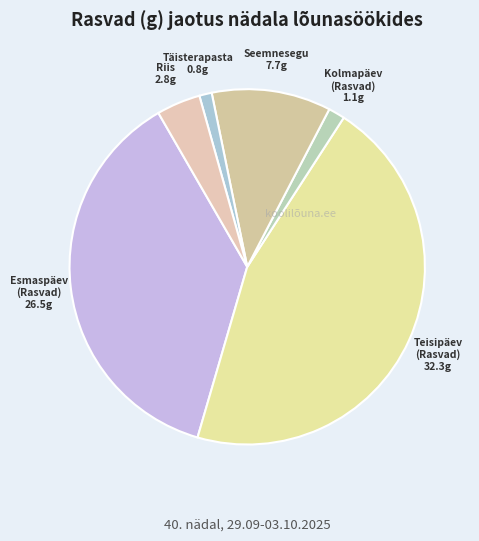

Which slice is the largest?

Teisipäev (Rasvad)